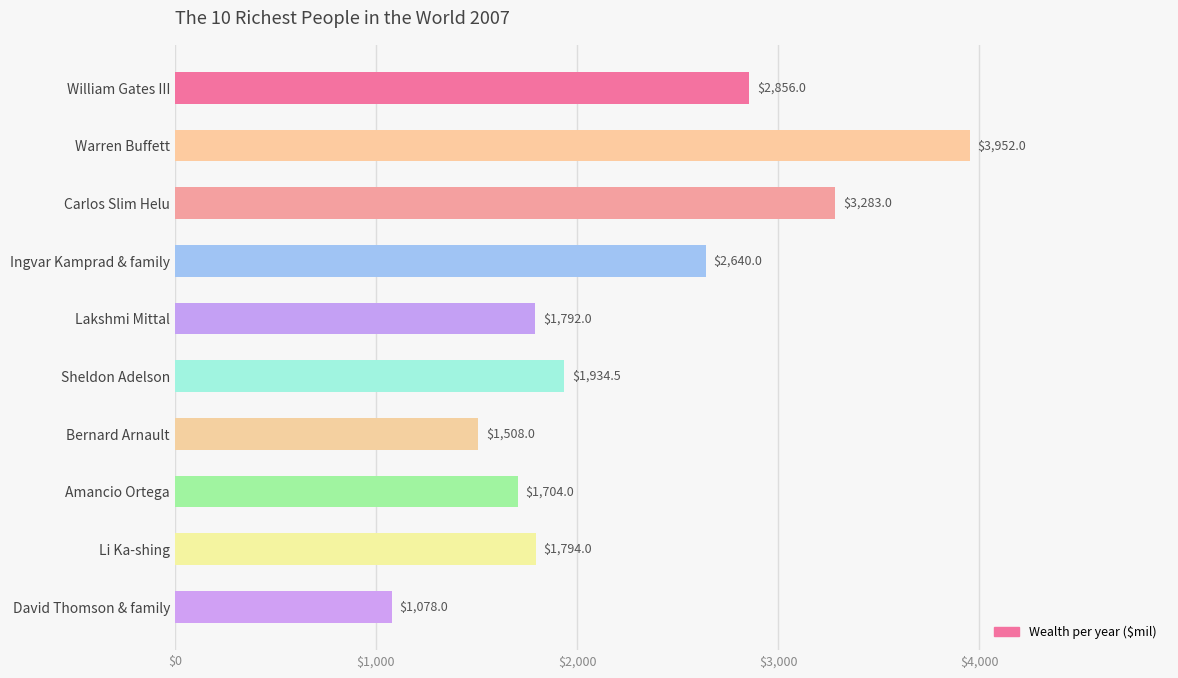

Where is the data nearest to the value 2515?

Ingvar Kamprad & family